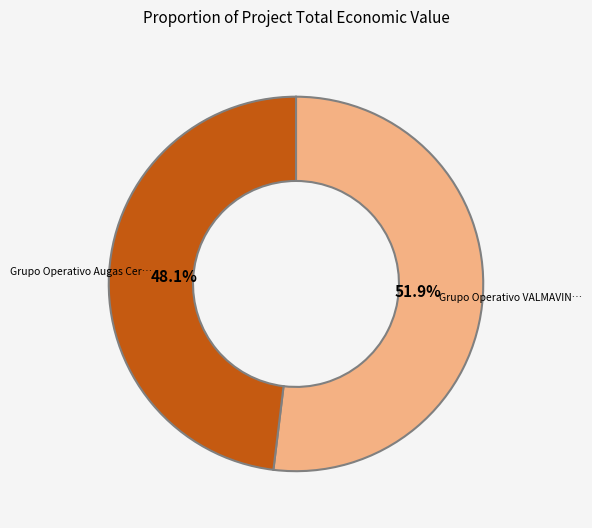

How many slices are in this pie chart?

2